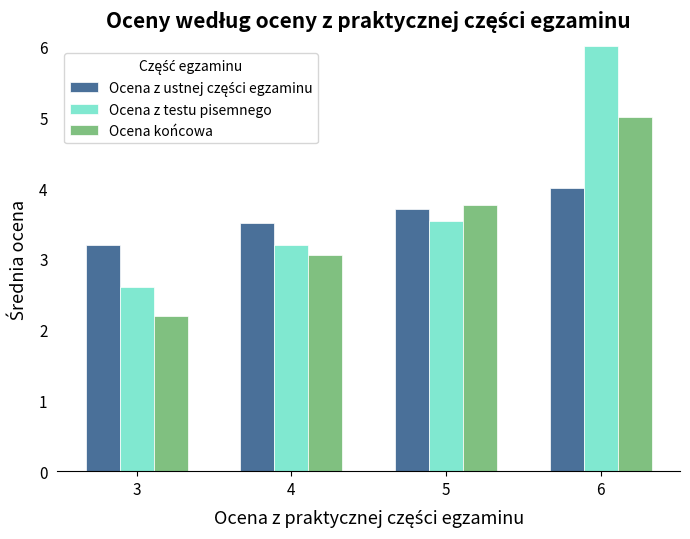

What value does the Ocena końcowa series have at 3?

2.2